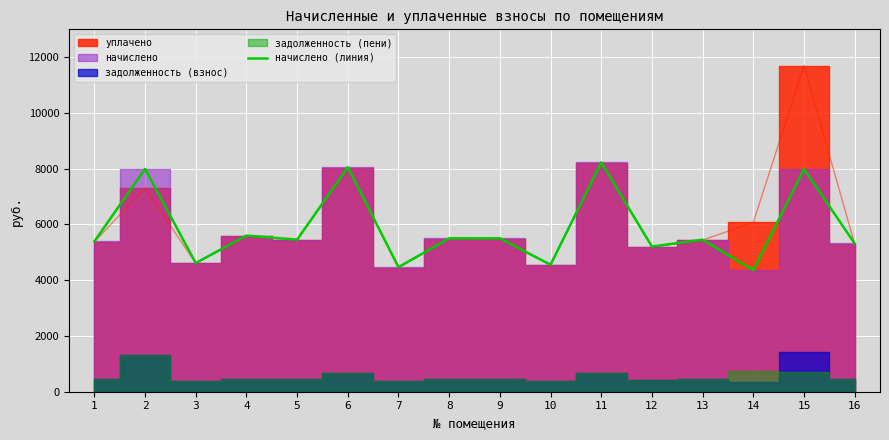

Reading left to right, list all the values displayed in this chart.

1=5392.7	2=7990.4	3=4617.0	4=5602.0	5=5454.2	6=8052.0	7=4469.3	8=5503.4	9=5503.4	10=4555.4	11=8224.4	12=5208.0	13=5454.2	14=4358.4	15=7990.4	16=5318.8